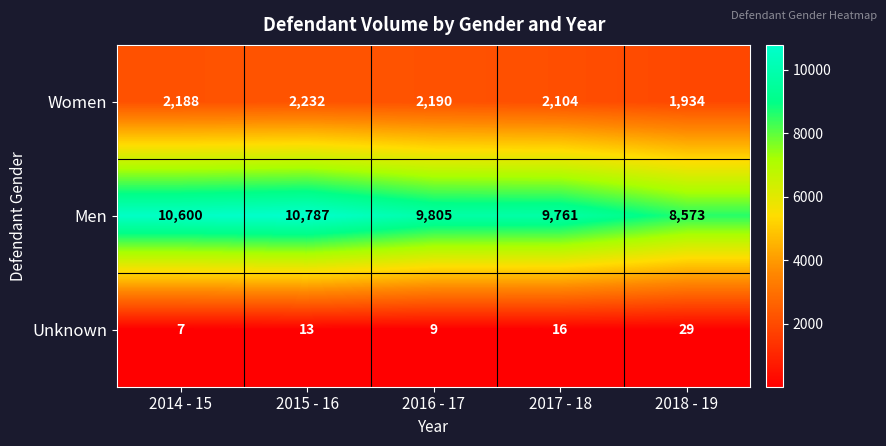

What is the average value of the Unknown series?

15